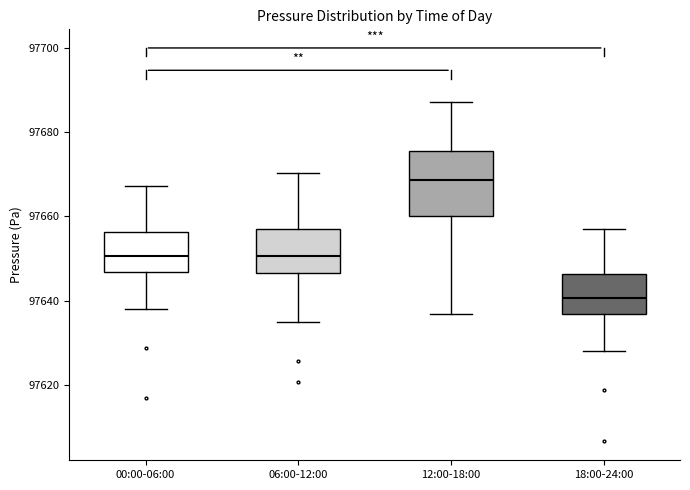

Reading left to right, transcribe this box plot: for each box, give where its median line is, the range the box spans, and where its two whiskers end, as read against the y-axis. The values are not printed on the chart, so give them approximately, as read against the axis.

00:00-06:00: median 97650, box 97646 to 97656, whiskers 97638 to 97668
06:00-12:00: median 97650, box 97646 to 97656, whiskers 97636 to 97670
12:00-18:00: median 97668, box 97660 to 97676, whiskers 97636 to 97688
18:00-24:00: median 97640, box 97636 to 97646, whiskers 97628 to 97658